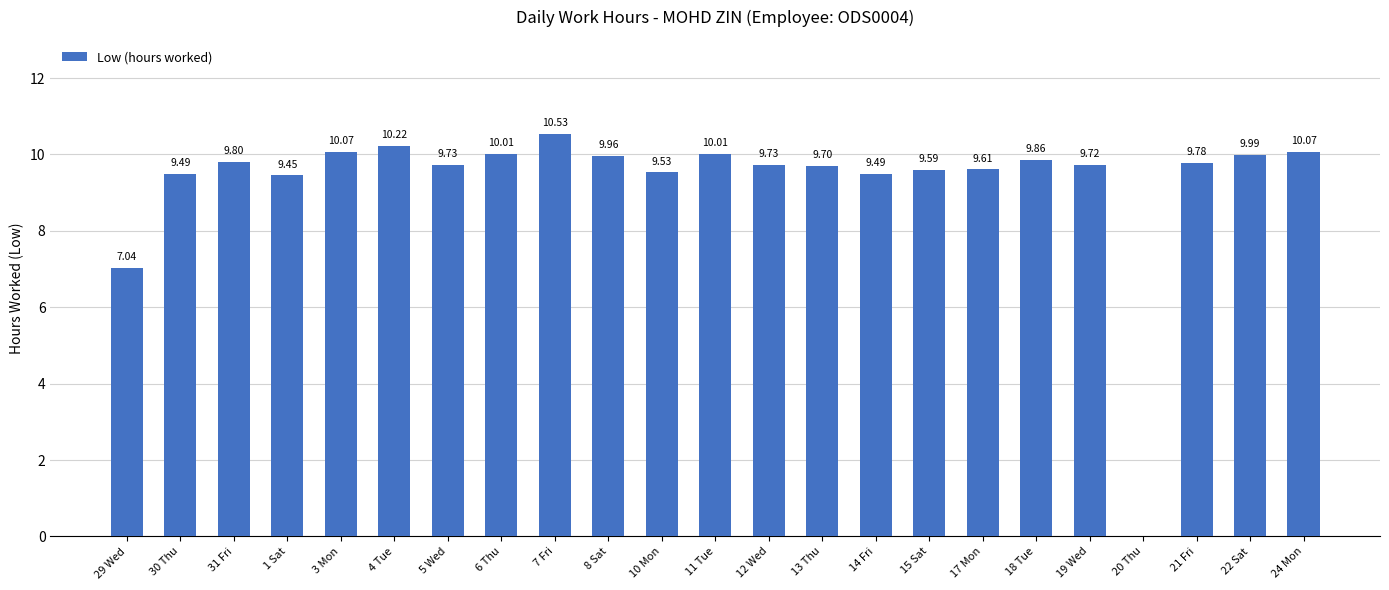

What is the change in value from 4 Tue to 13 Thu?

-0.5